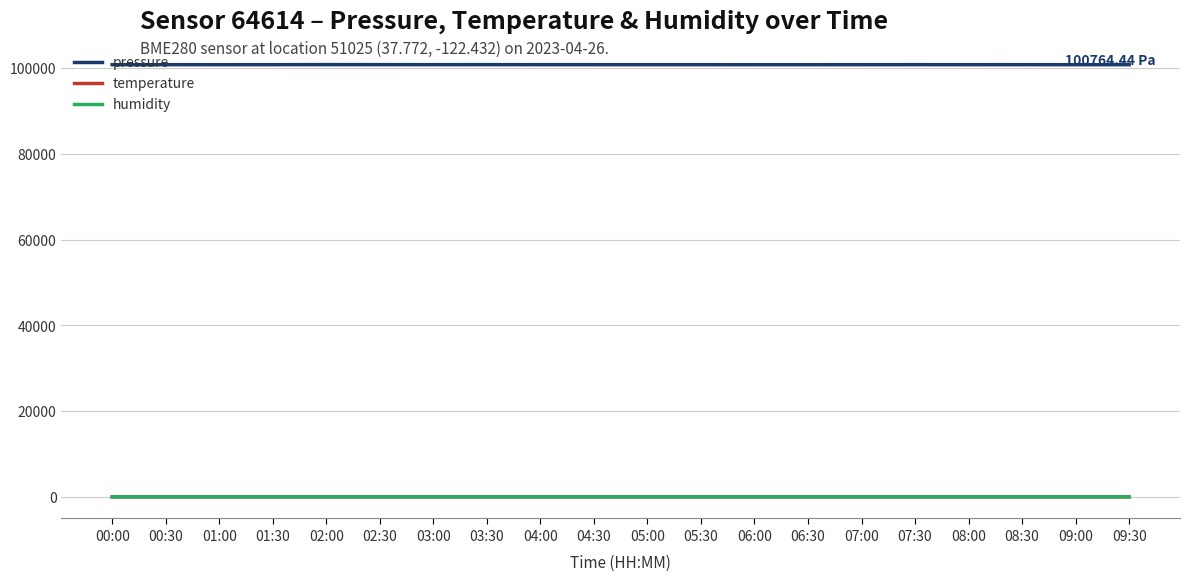

True or false: pressure and humidity cross at least once.

False